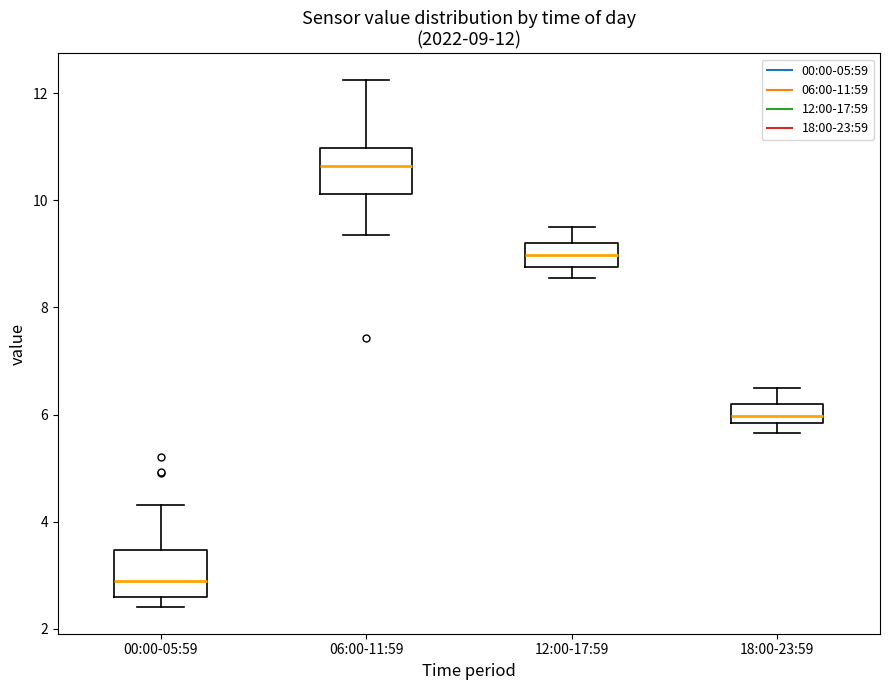

Which box's median line is the lowest?

00:00-05:59